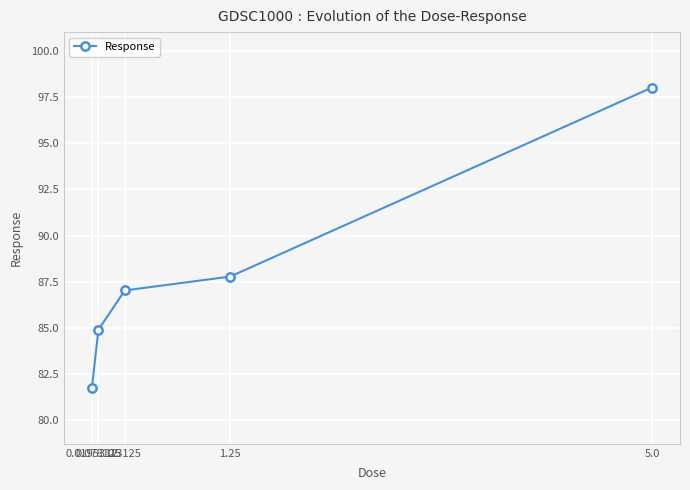

What is the average value?

87.9